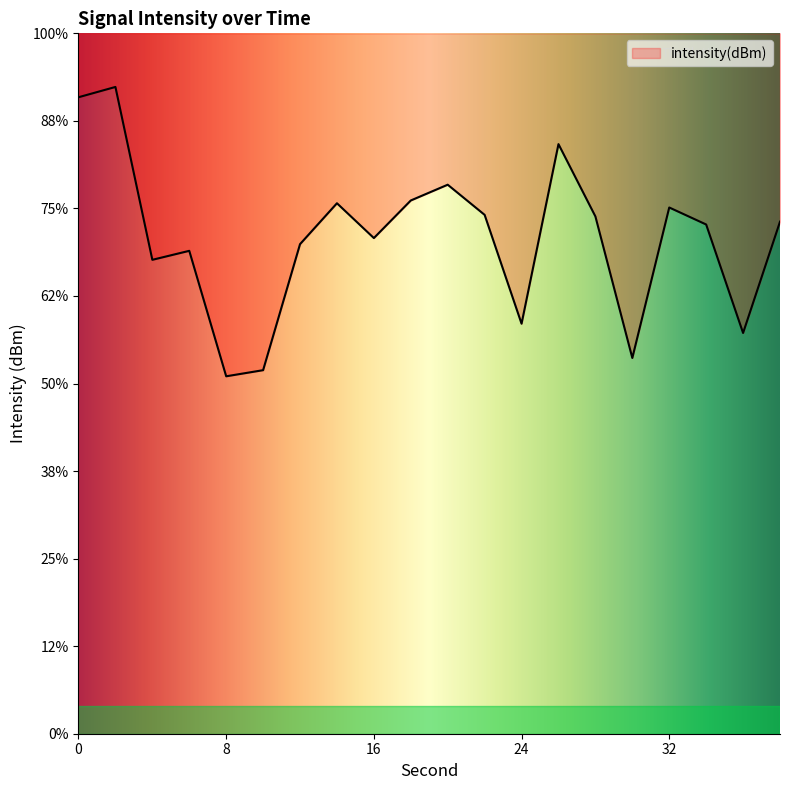

What is the average value?

-131.7